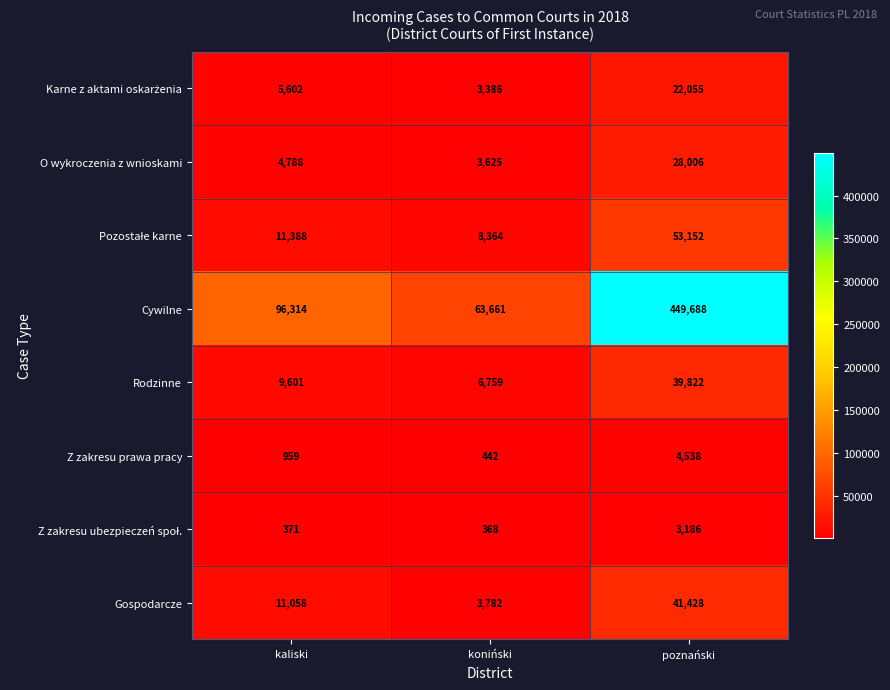

What is the total value across all series at kaliski?

140081